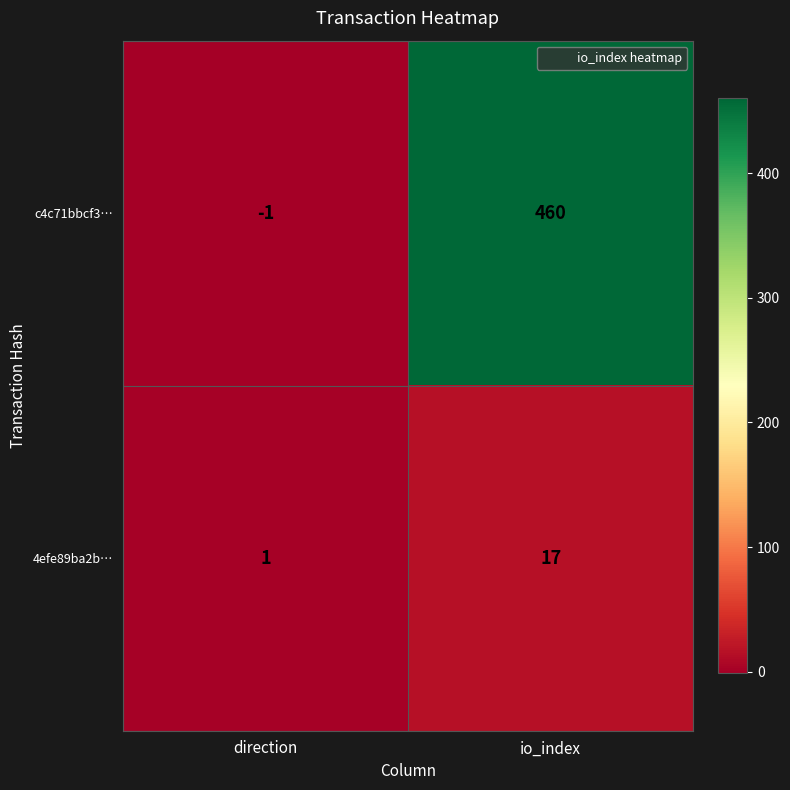

What is the maximum value shown in the chart?

460